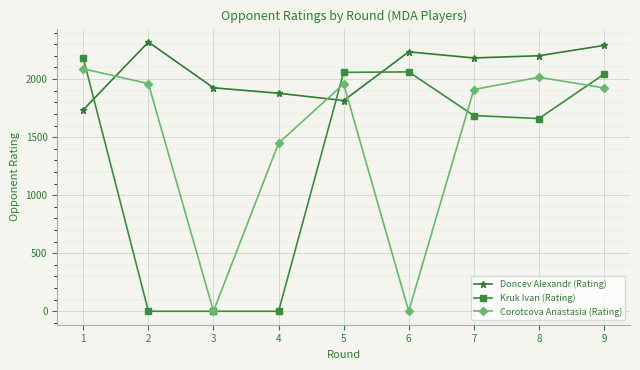

The value of Doncev Alexandr (Rating) at 1 is 804. True or false?

False